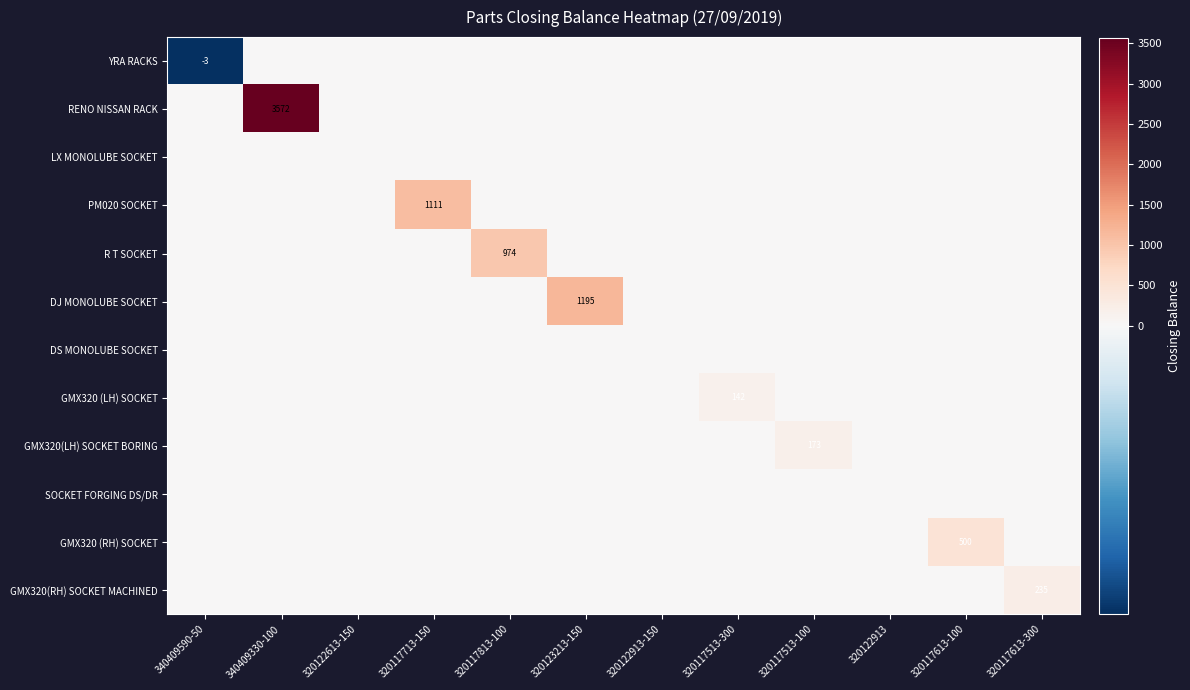

At 320122613-150, list the series in order from largest to smallest.

YRA RACKS, RENO NISSAN RACK, LX MONOLUBE SOCKET, PM020 SOCKET, R T SOCKET, DJ MONOLUBE SOCKET, DS MONOLUBE SOCKET, GMX320 (LH) SOCKET, GMX320(LH) SOCKET BORING, SOCKET FORGING DS/DR, GMX320 (RH) SOCKET, GMX320(RH) SOCKET MACHINED